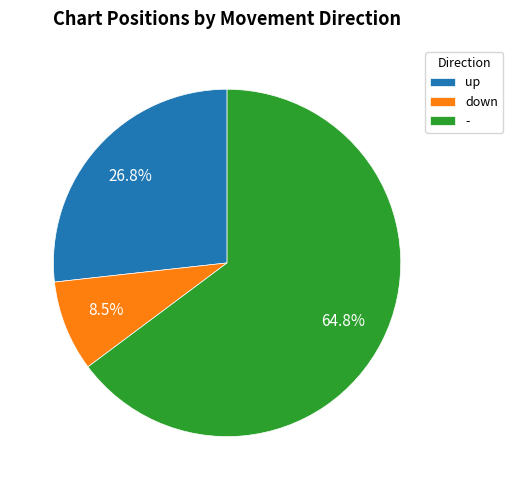

To the nearest percent, what is the difference between the - and up slice percentages?

38%